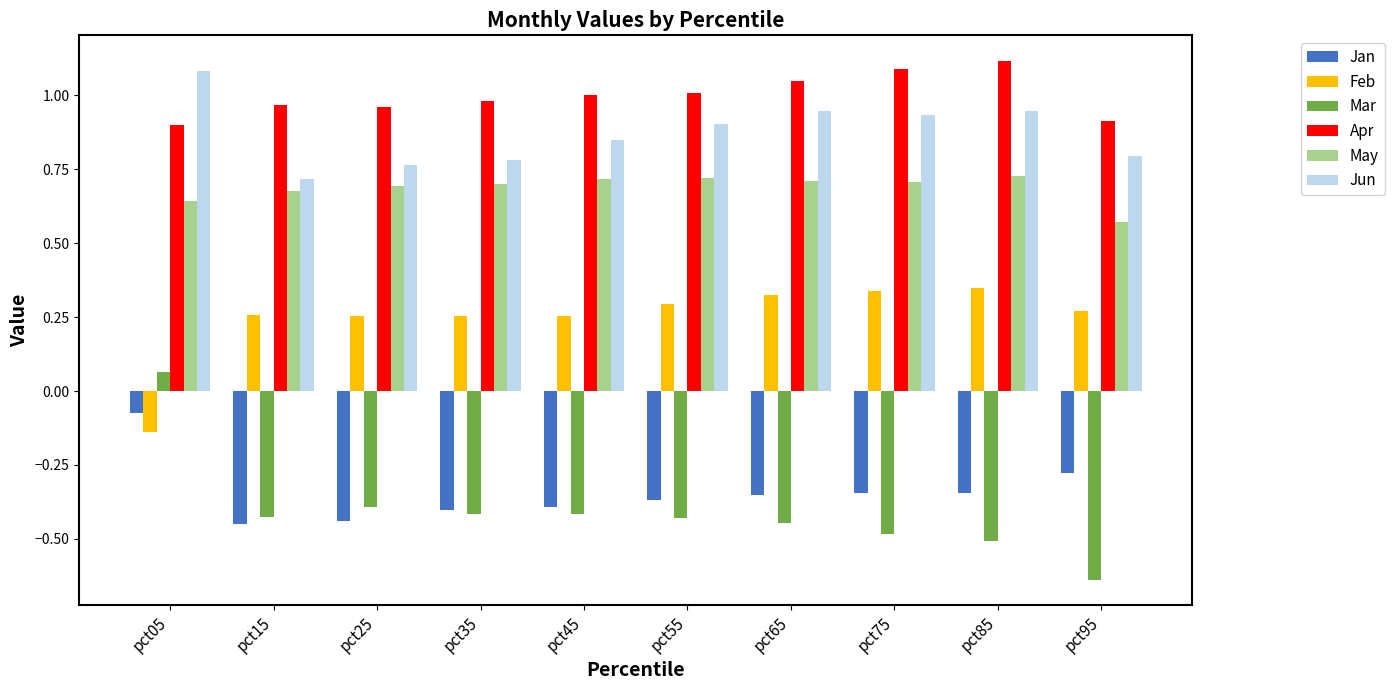

True or false: Mar has a value of -0.5 at pct75.

True